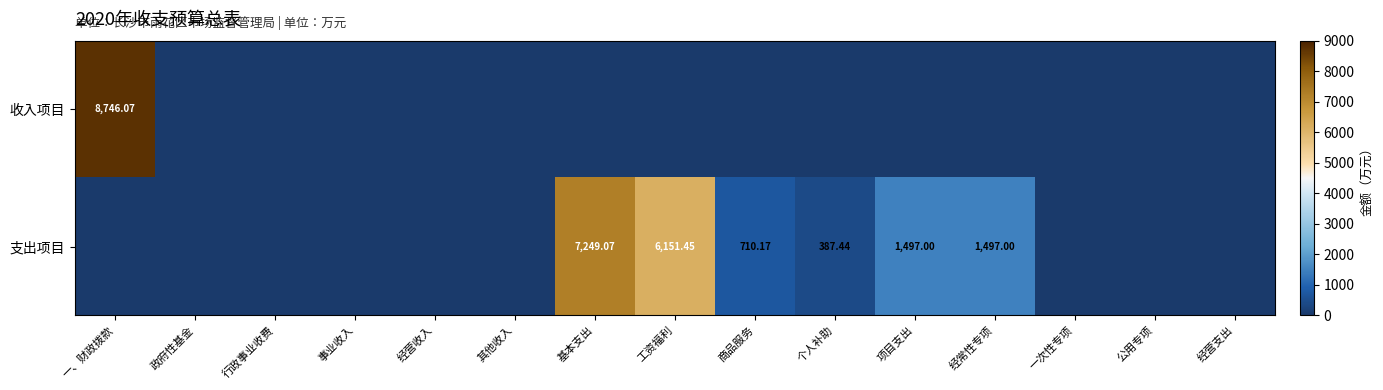

How many data points does each series have?

15